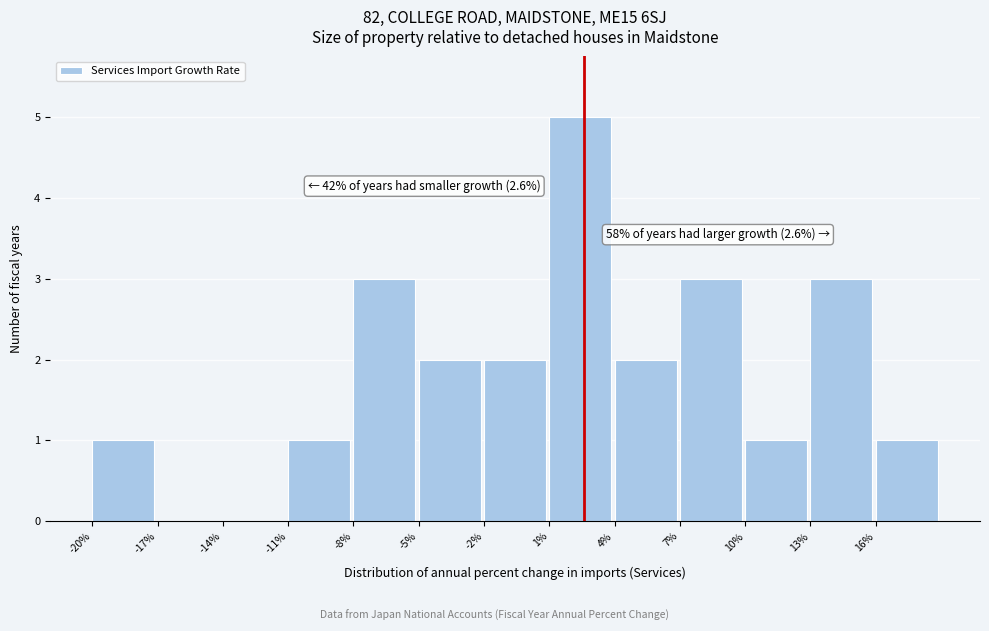

Which range on the x-axis has the tallest bar?

1 to 4